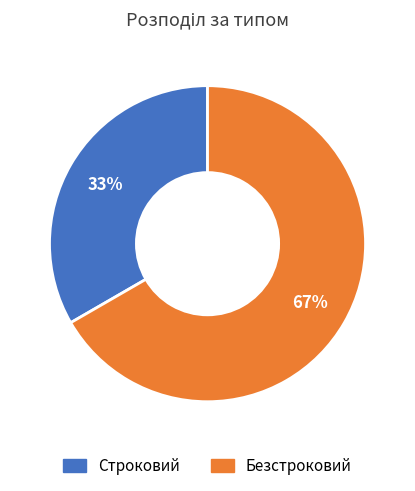

Approximately how many times larger is the value at Безстроковий compared to Строковий?

2.0